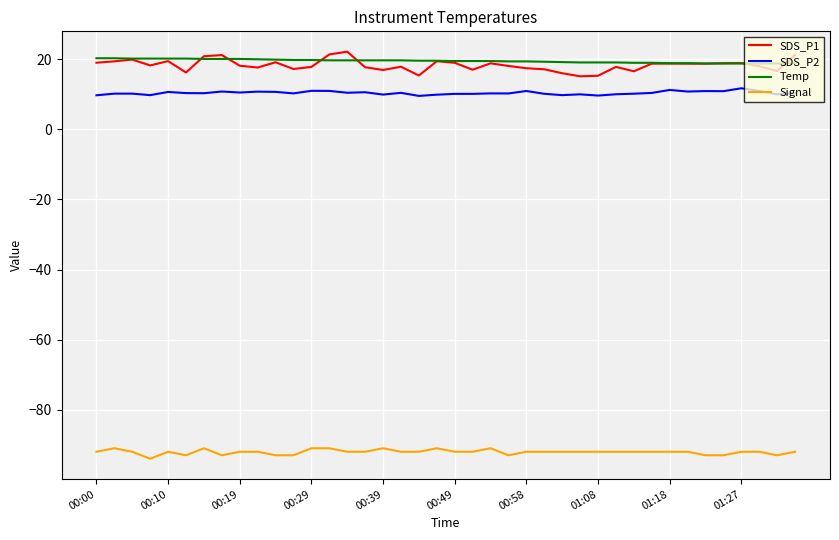

True or false: SDS_P2 and SDS_P1 intersect in this chart.

False